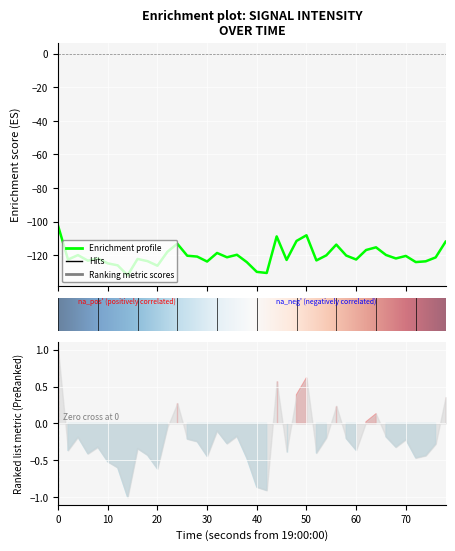

How many points are lower than both their immediate neighbors (excluding endpoints)?

12